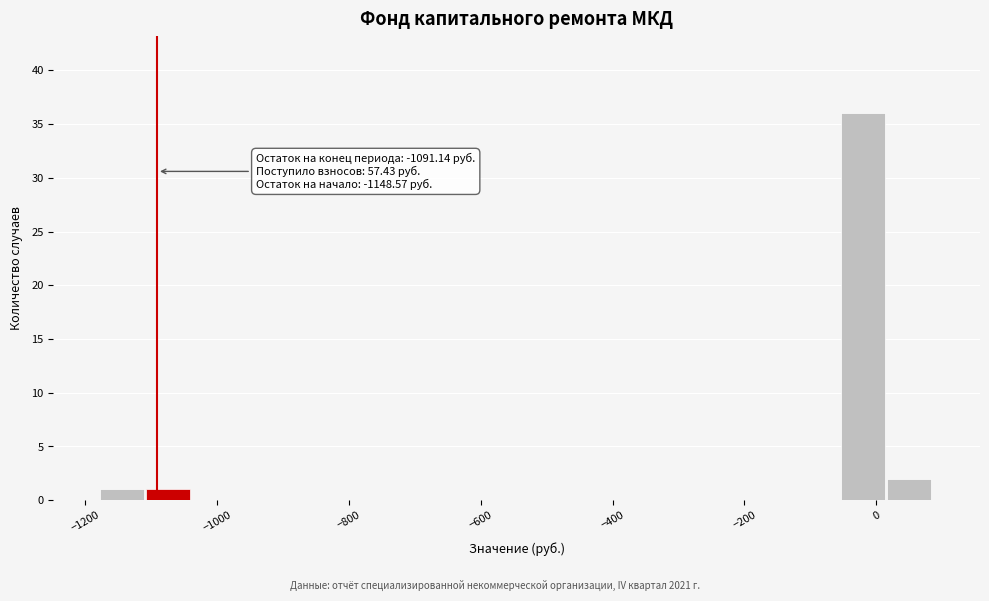

Around what value on the x-axis is the tallest bar? Give the approximate position of its centre, as read against the axis.

-20